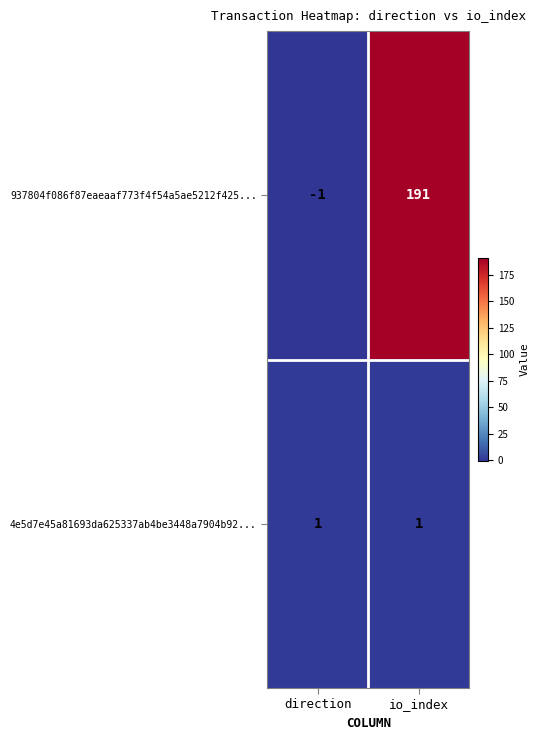

What is the sum of the 937804f086f87eaeaaf773f4f54a5ae5212f425... values at direction and io_index?

190